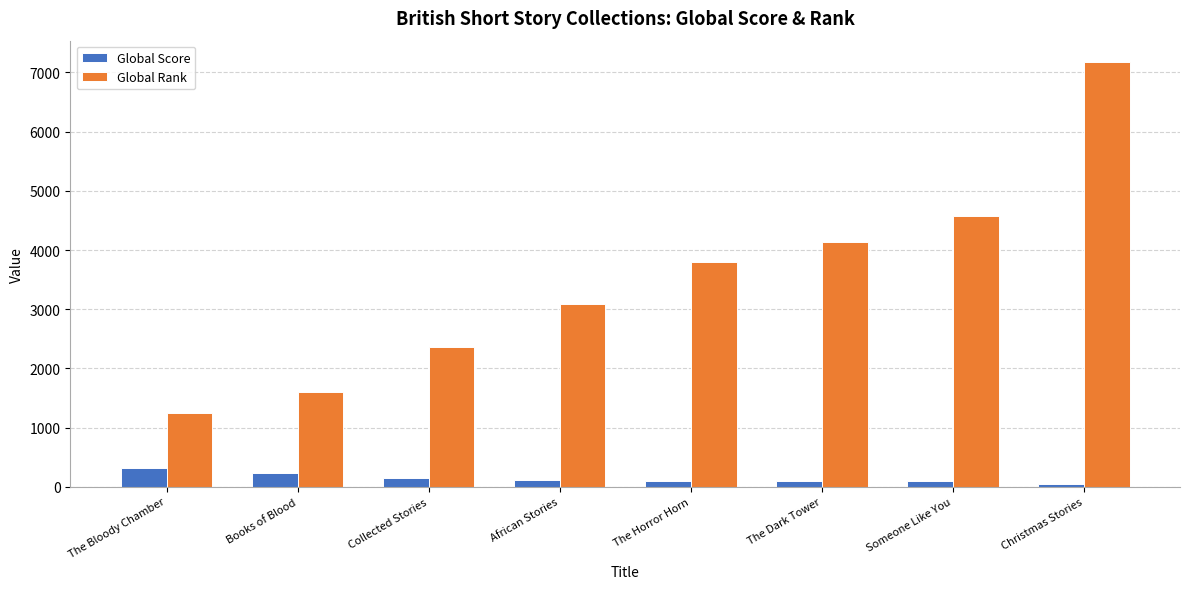

Which series has the widest spread of values?

Global Rank